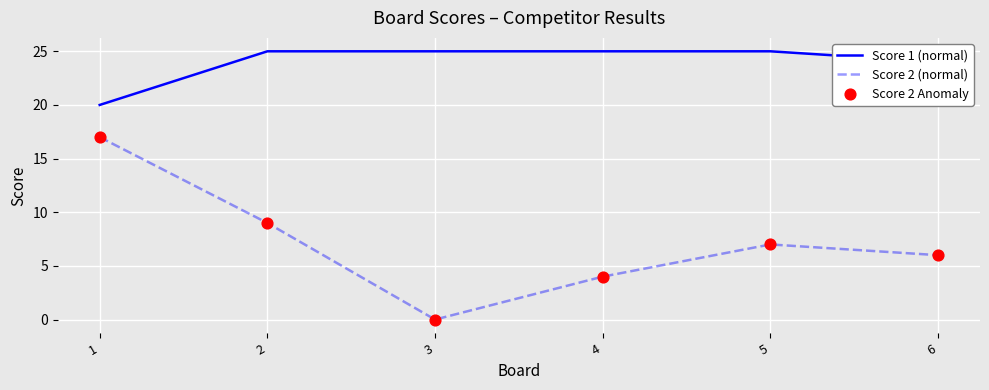

List the series in order of their overall mean, highest first.

Score 1 (normal), Score 2 (normal)